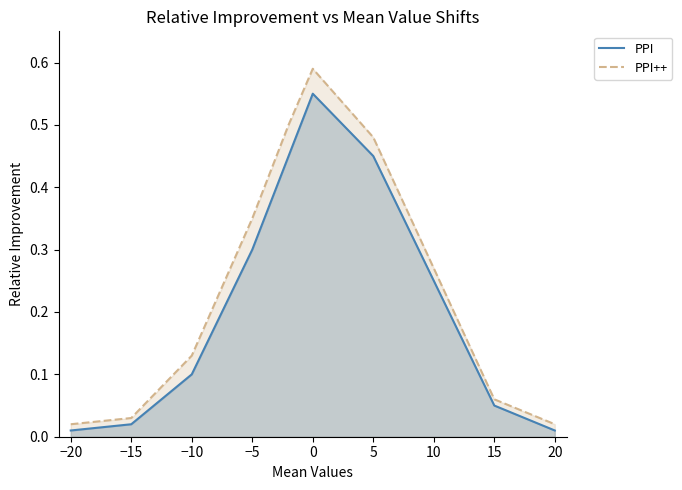

Between −20 and 5, which series saw the biggest shift?

PPI++